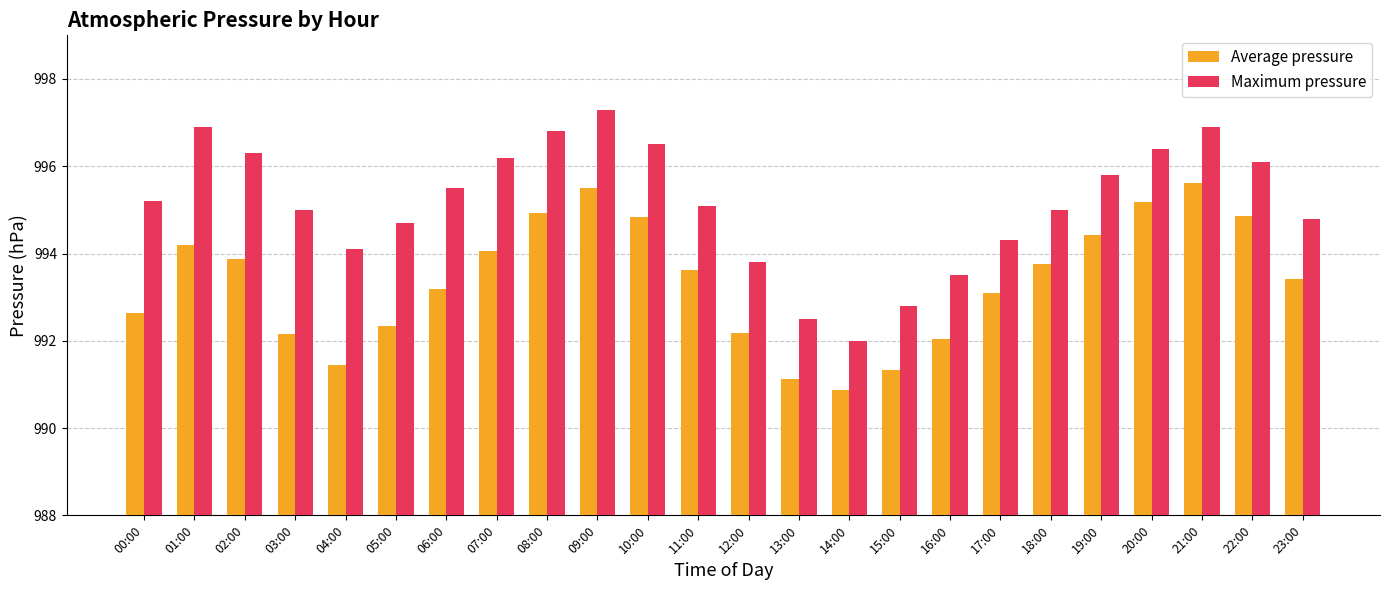

What is the difference between the second highest and second lowest values in the Average pressure series?

4.4